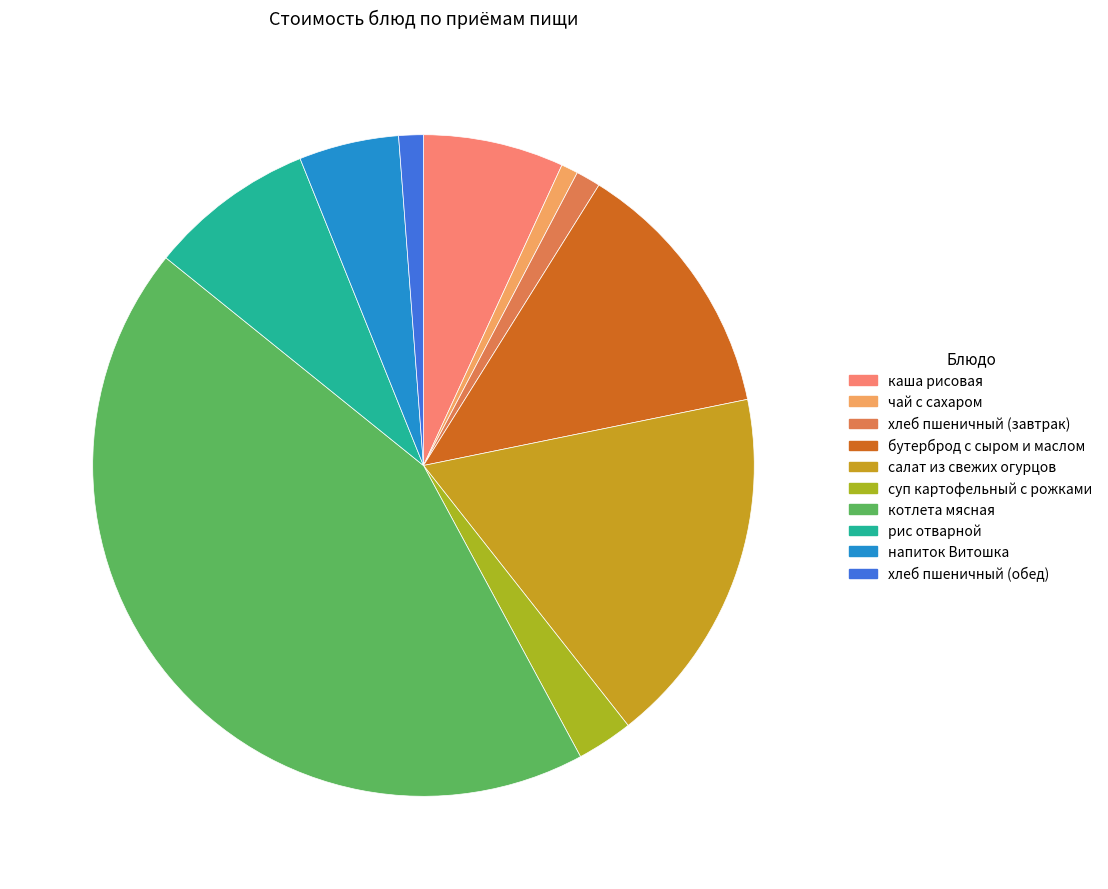

Which has a higher value, рис отварной or суп картофельный с рожками?

рис отварной